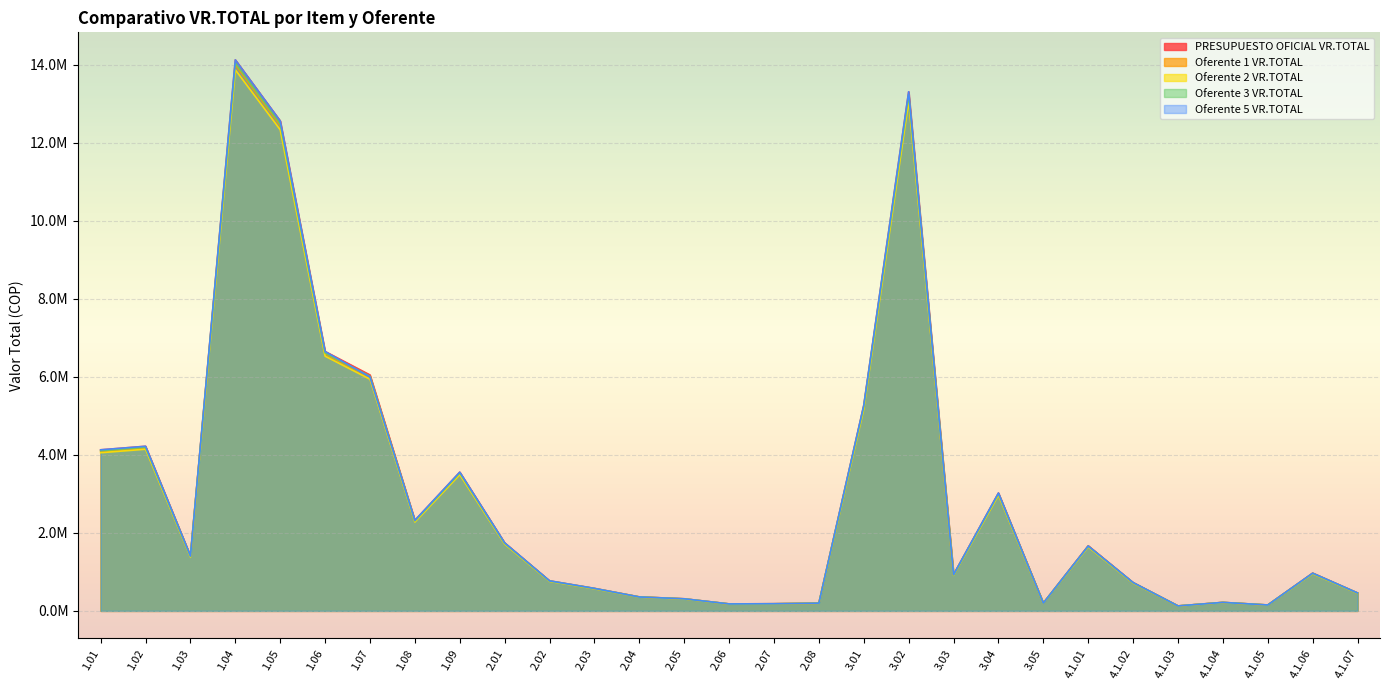

What are all the series names shown in the legend?

PRESUPUESTO OFICIAL VR.TOTAL, Oferente 1 VR.TOTAL, Oferente 2 VR.TOTAL, Oferente 3 VR.TOTAL, Oferente 5 VR.TOTAL